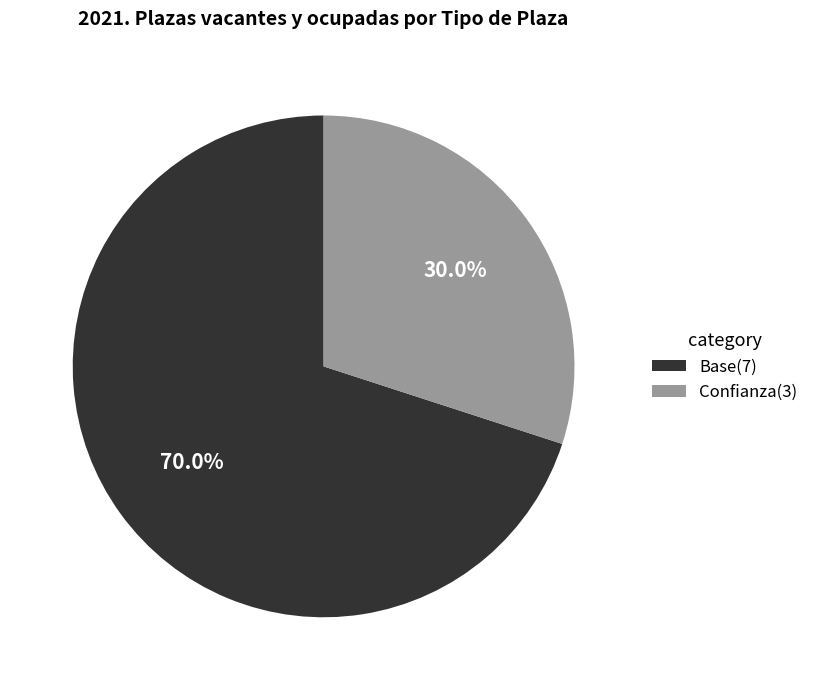

Which slice is the largest?

Base